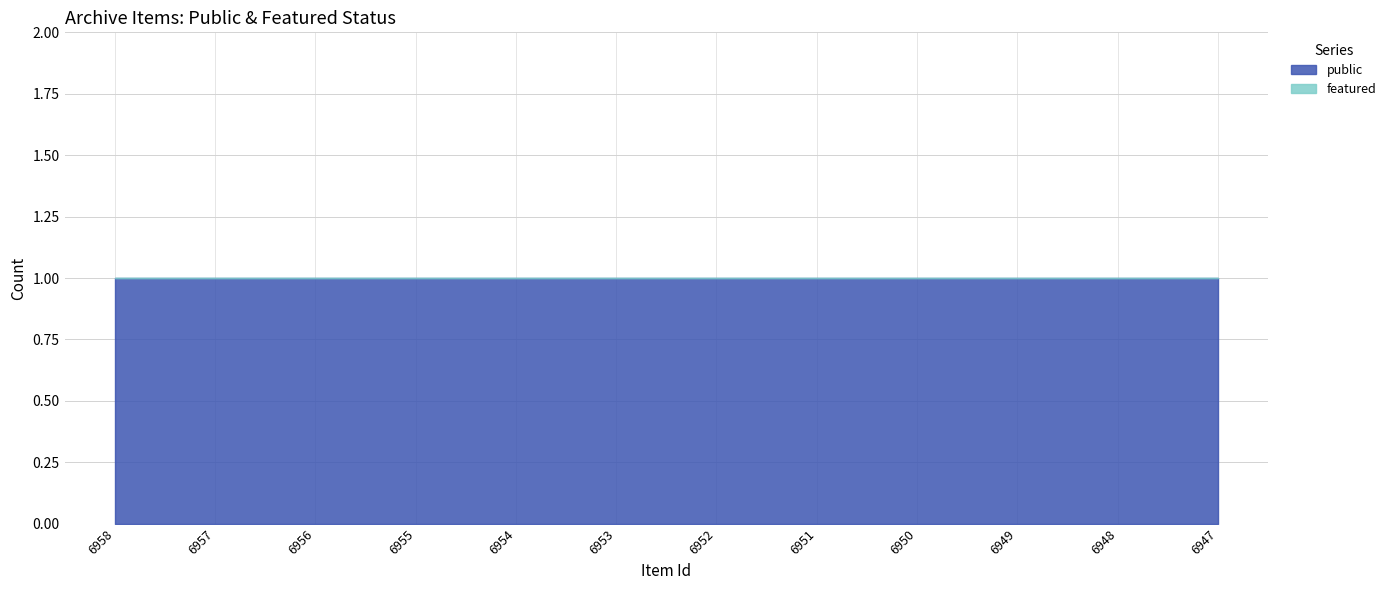

Which category has the lowest value across all series?

6958